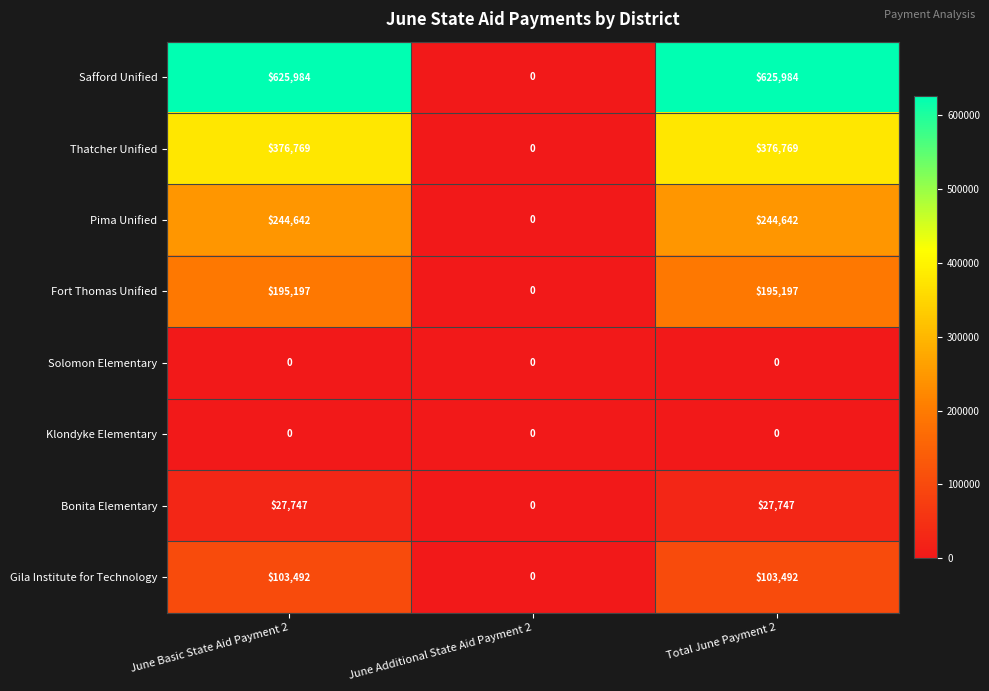

Which series has the largest total across all categories?

Safford Unified